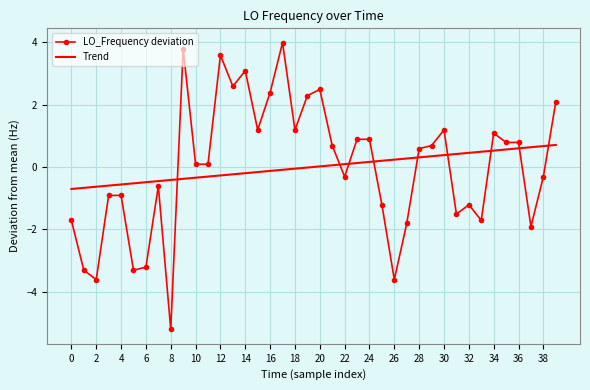

What are all the series names shown in the legend?

LO_Frequency deviation, Trend